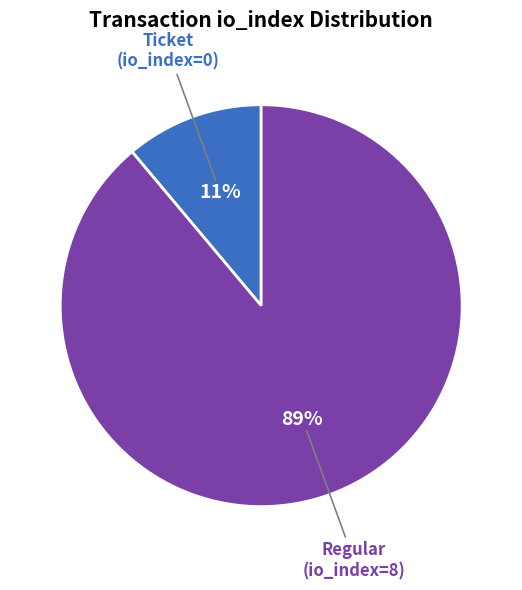

Which slice represents more than half of the pie?

Regular (io_index=8)